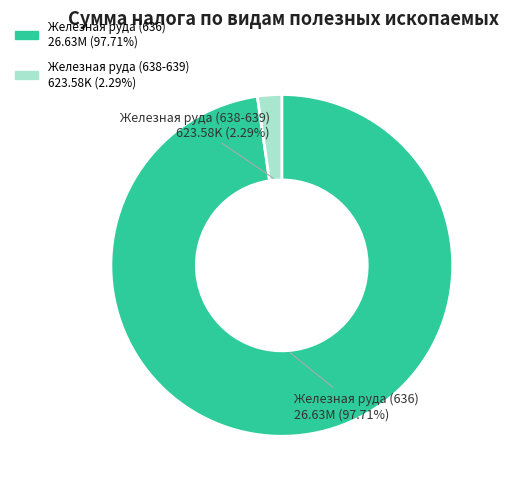

Does any single category account for the majority?

Yes